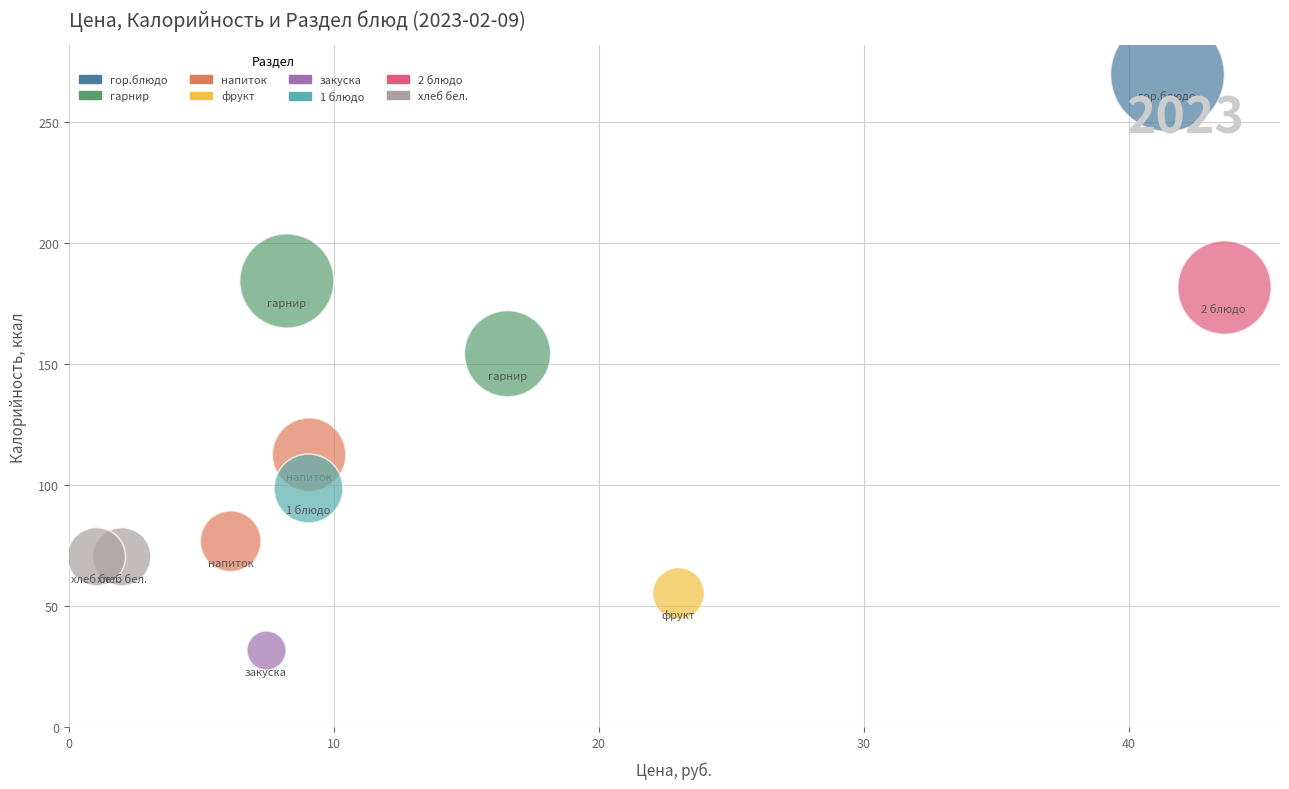

What are all the series names shown in the legend?

гор.блюдо, гарнир, напиток, фрукт, закуска, 1 блюдо, 2 блюдо, хлеб бел.